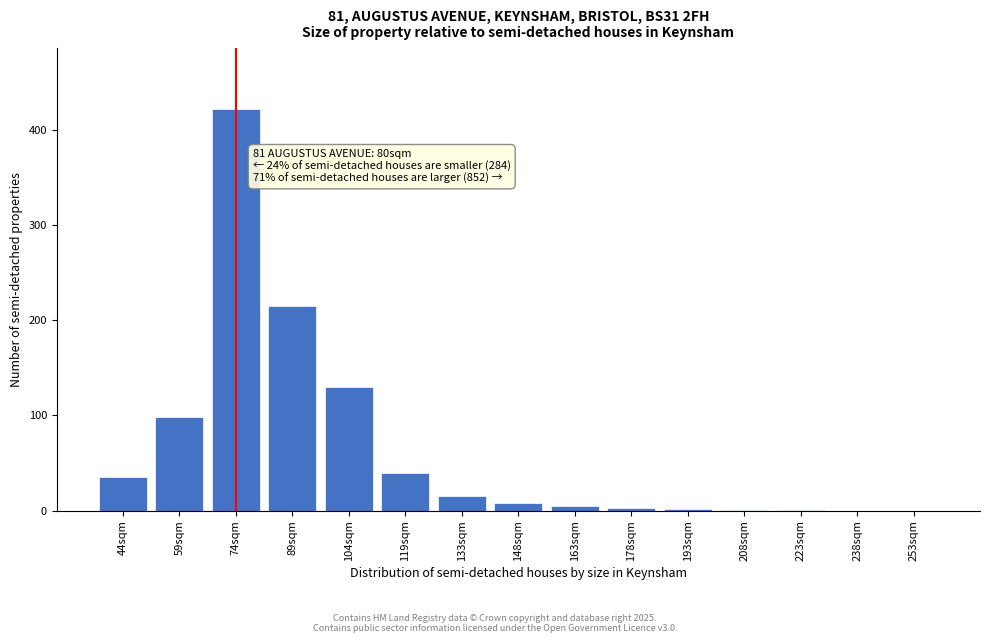

What is the maximum value shown in the chart?

422